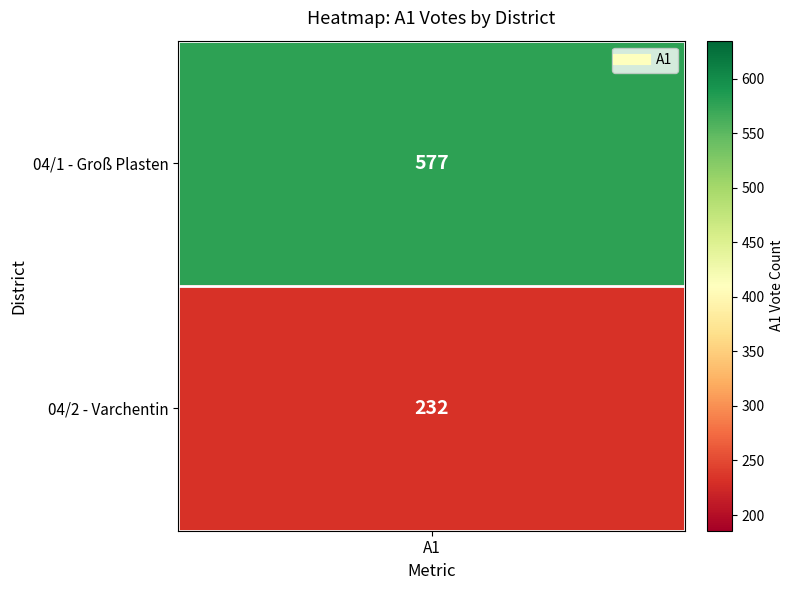

What is the difference between the values at 04/1 - Groß Plasten and 04/2 - Varchentin?

345